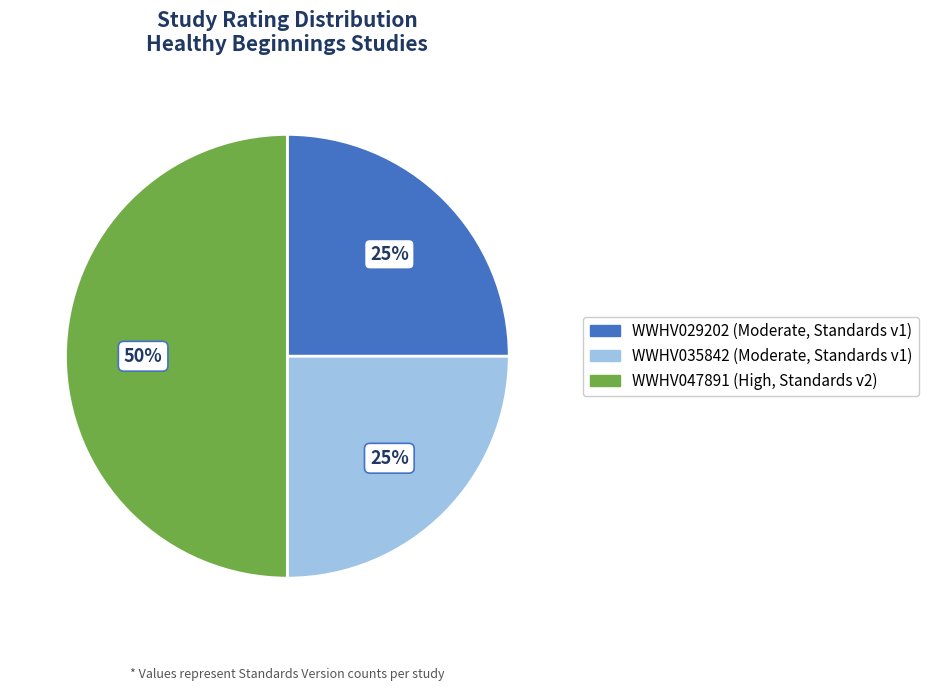

To the nearest percent, what is the average slice percentage?

33%